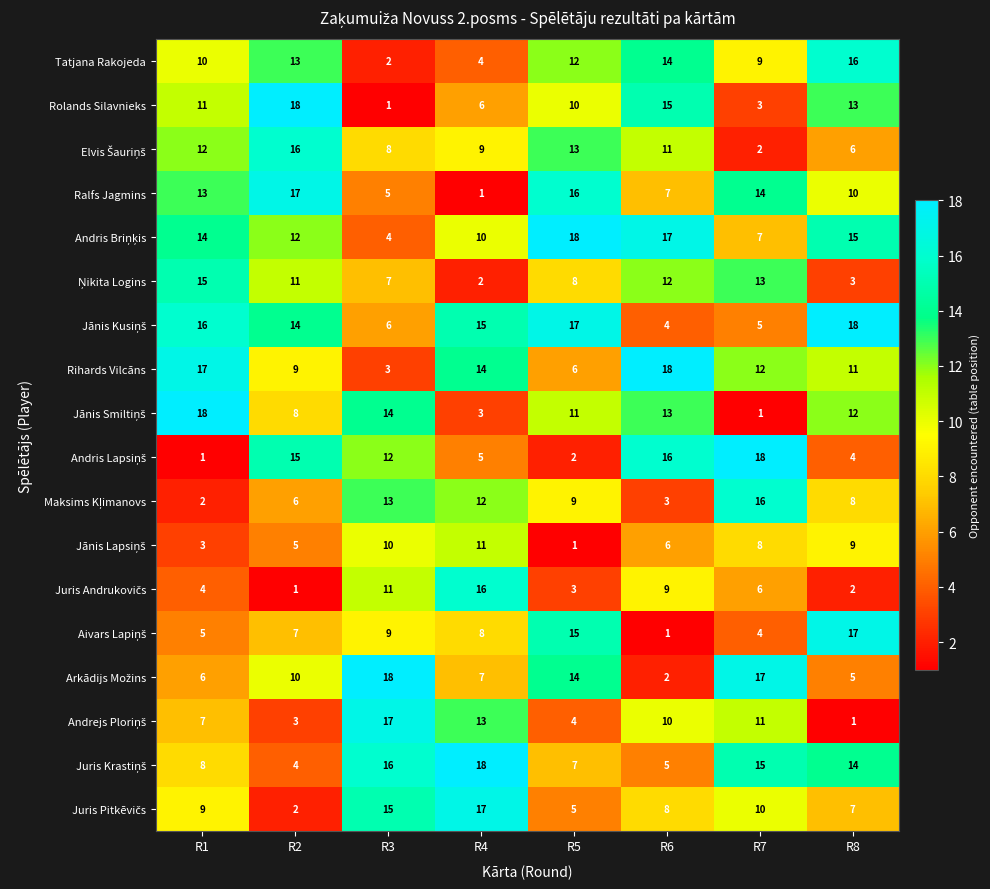

What is the greatest value displayed?

18